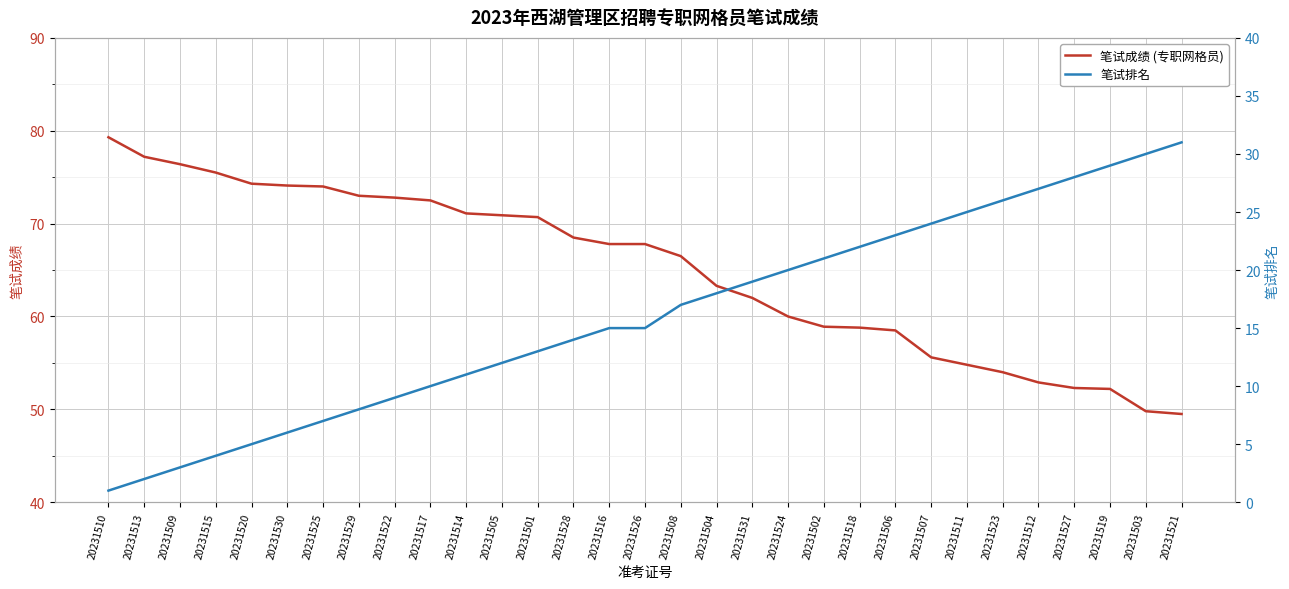

How many lines are shown in the chart?

2